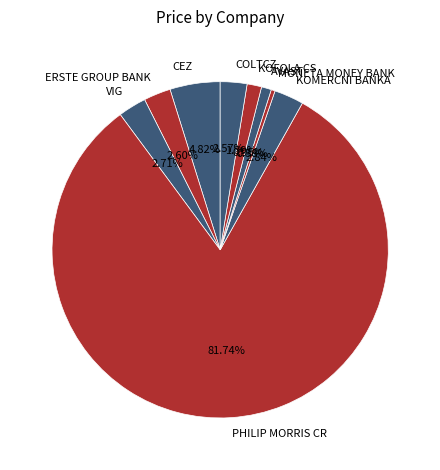

What is the ratio of the value at CEZ to the value at ERSTE GROUP BANK?

1.9